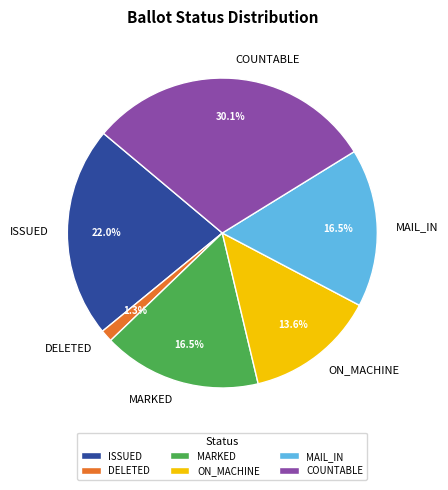

To the nearest percent, what is the average slice percentage?

17%